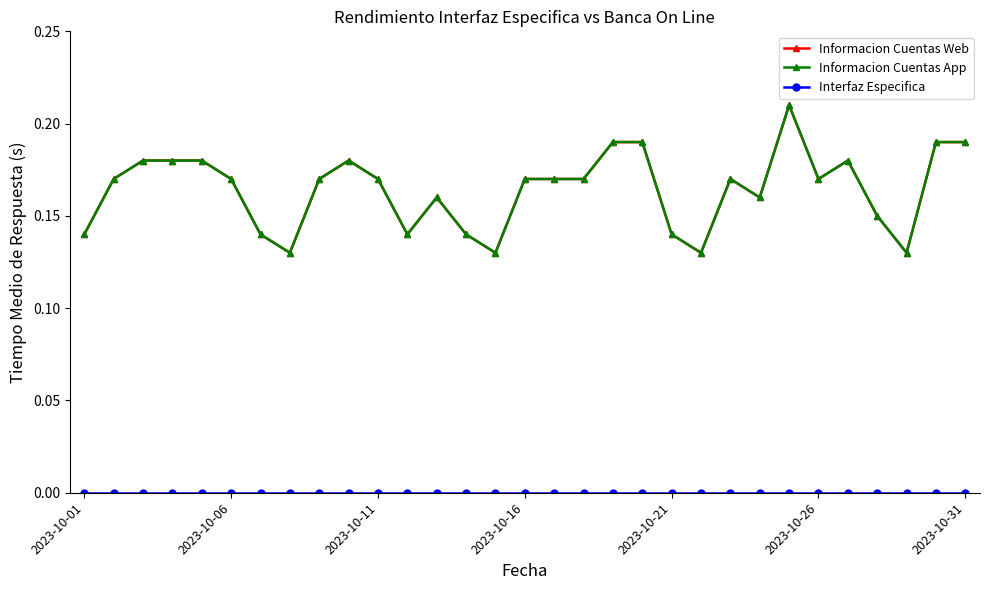

What is the sum of all Informacion Cuentas Web values?

5.1